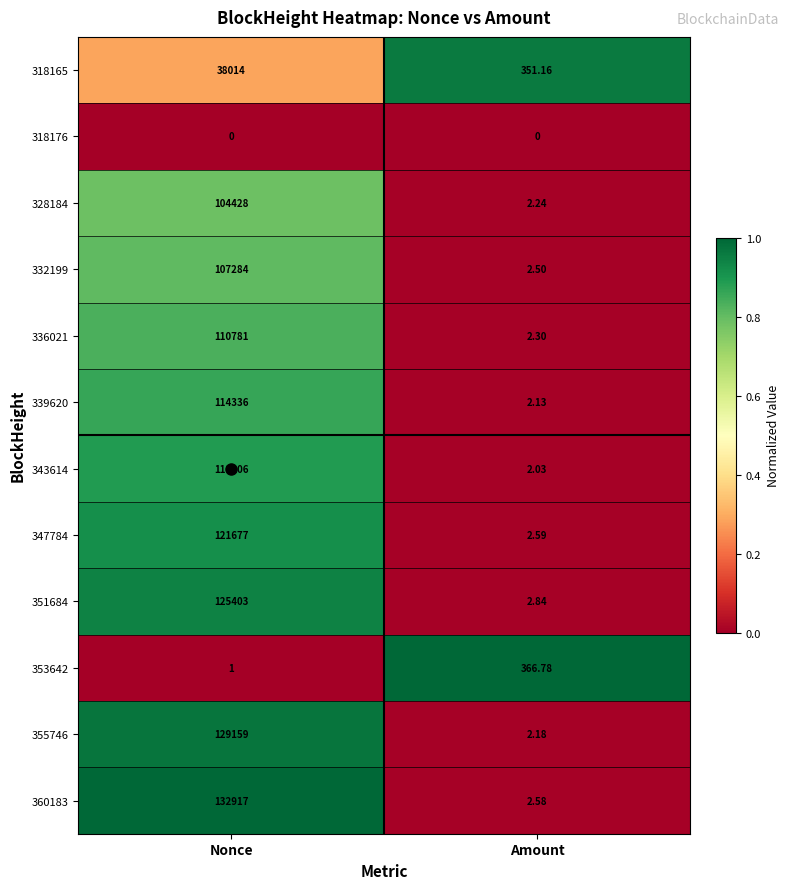

Which category has the highest value across all series?

Nonce